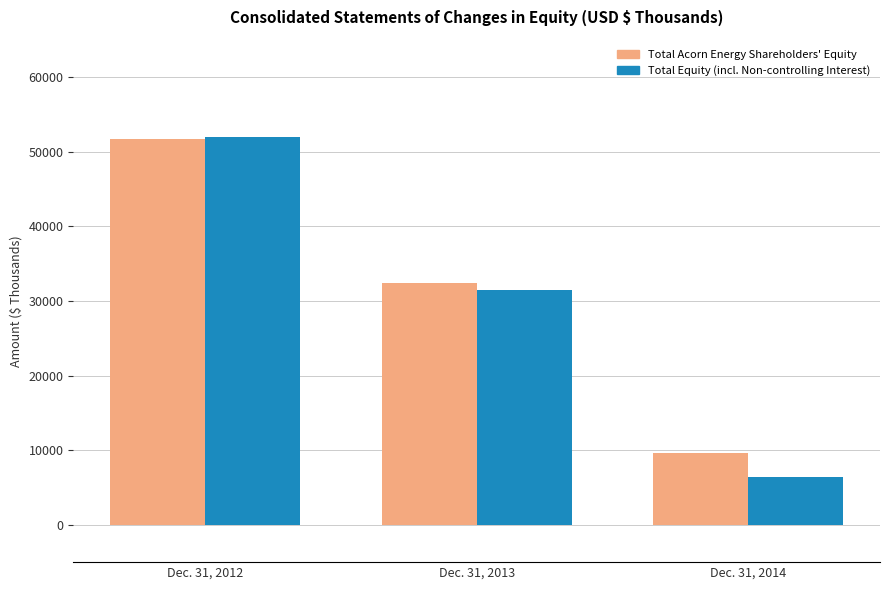

How many data points does each series have?

3